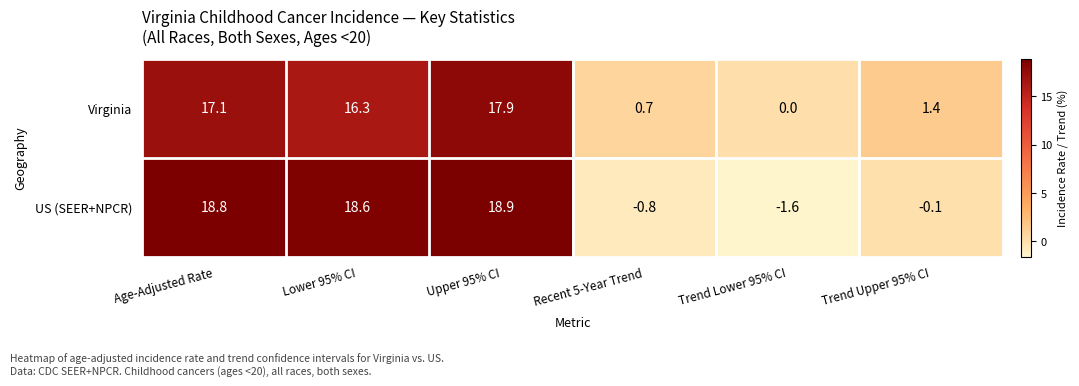

What is the average value of the US (SEER+NPCR) series?

9.0